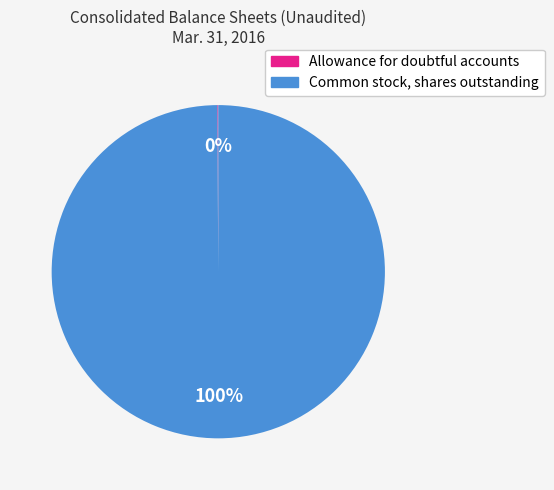

To the nearest percent, what is the difference between the largest and smallest slice percentages?

100%